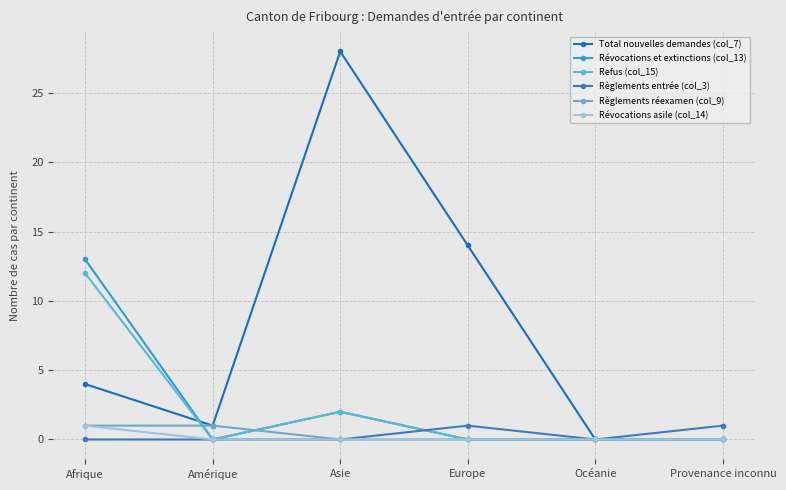

The Total nouvelles demandes (col_7) series shows 3 at Afrique. True or false?

False